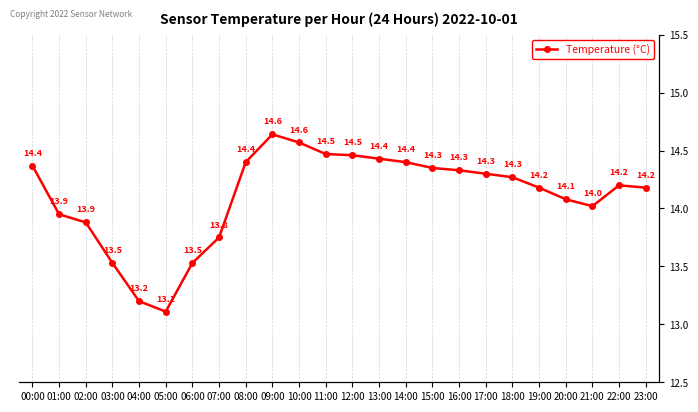

What is the label of the 13th point from the left?

12:00